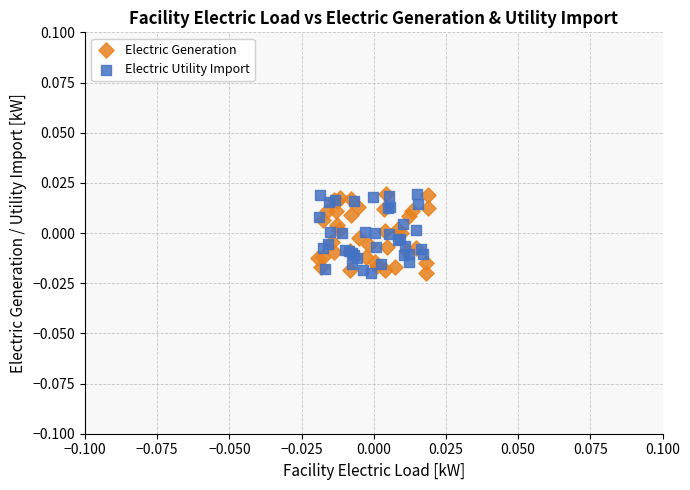

What are all the series names shown in the legend?

Electric Generation, Electric Utility Import